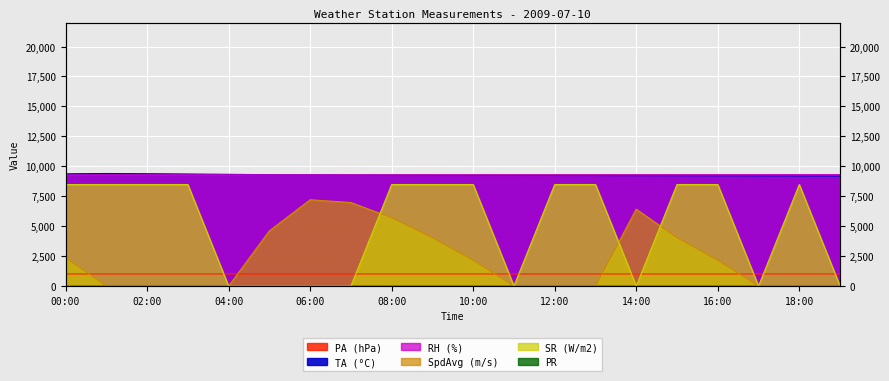

True or false: SpdAvg (m/s) and TA (°C) intersect in this chart.

False